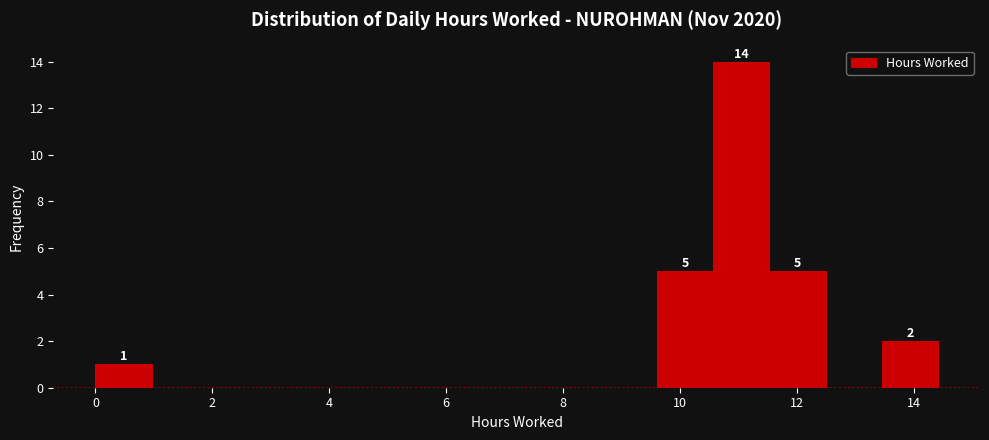

Which range on the x-axis has the tallest bar?

10.6 to 11.6